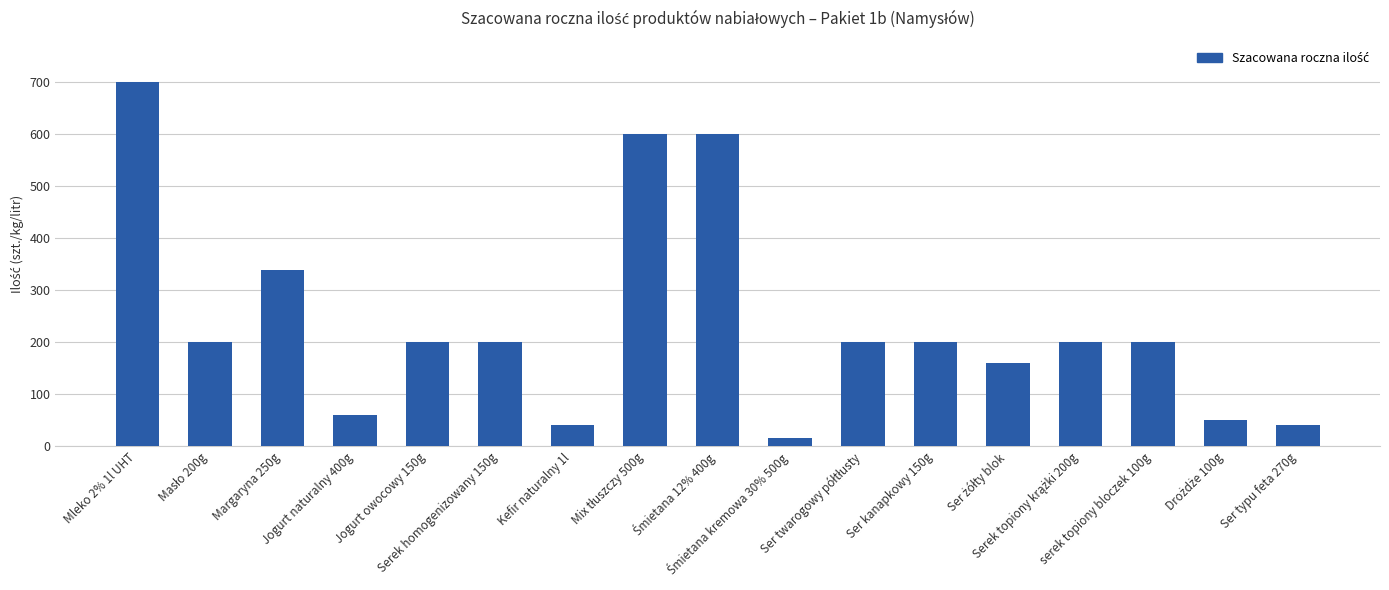

At which category does the chart reach its peak across all series?

Mleko 2% 1l UHT